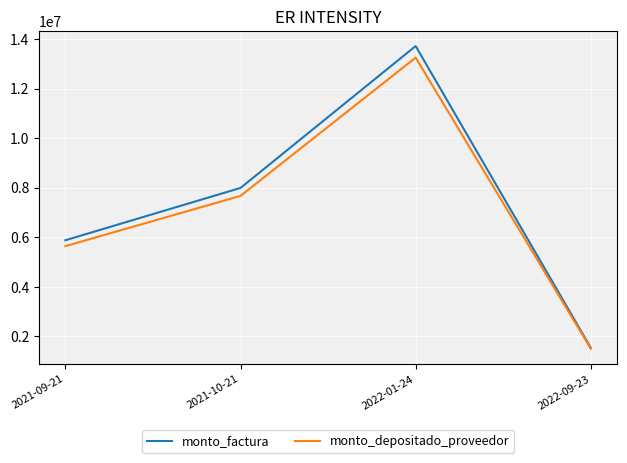

What position from the left is 2021-10-21?

2